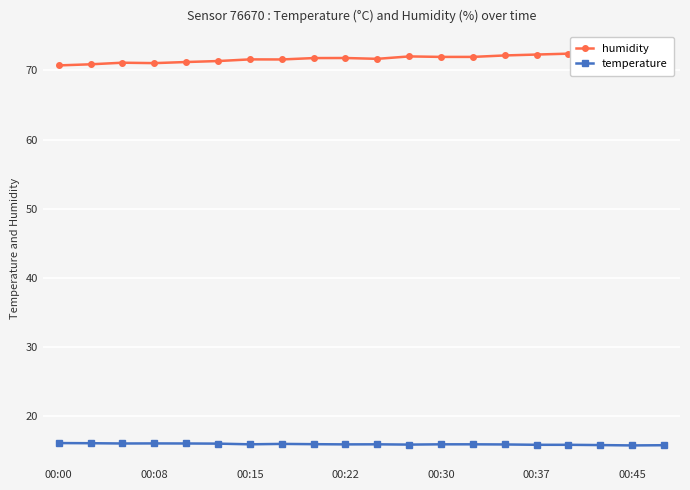

Is it true that temperature equals 24.1 at 00:30?

False